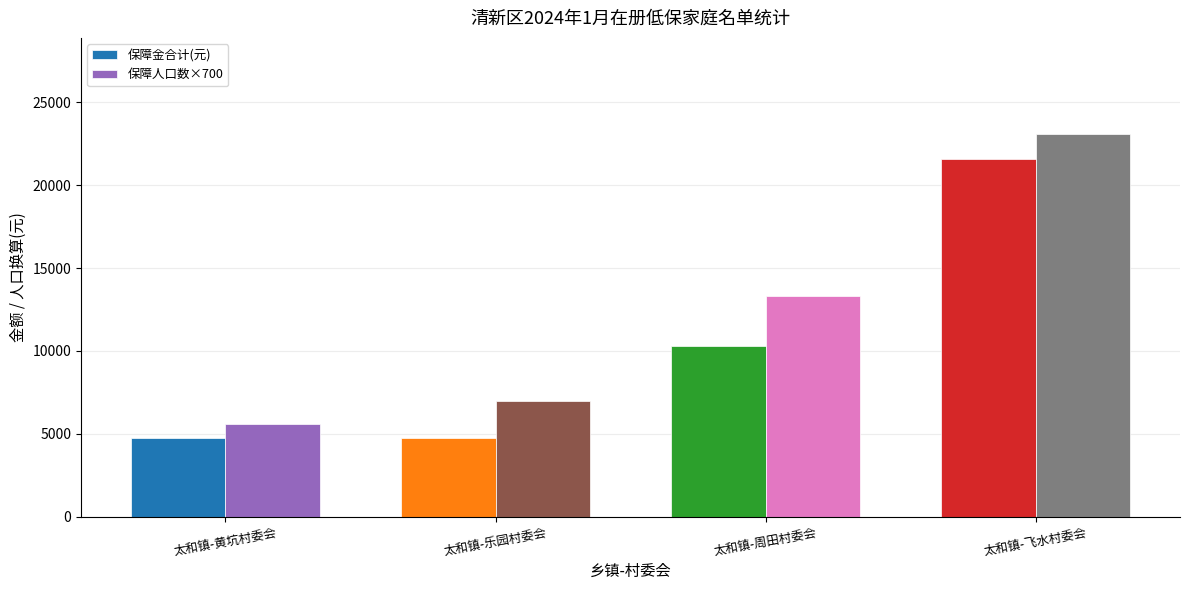

What is the label of the 4th bar from the left?

太和镇-飞水村委会